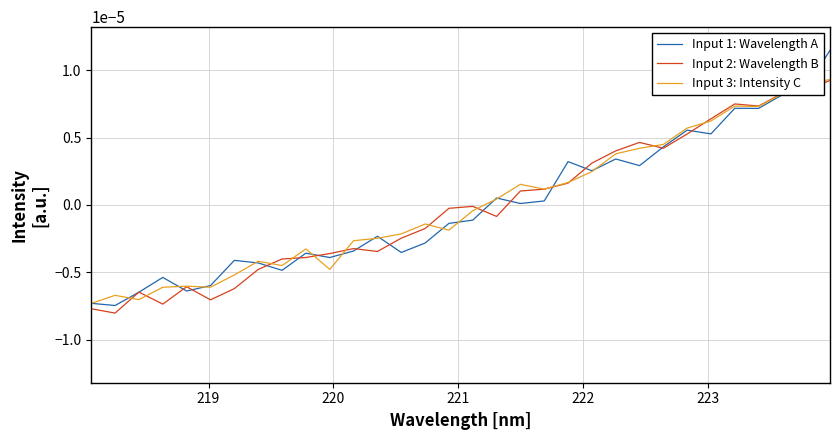

Which series has the largest range (max minus min)?

Input 1: Wavelength A